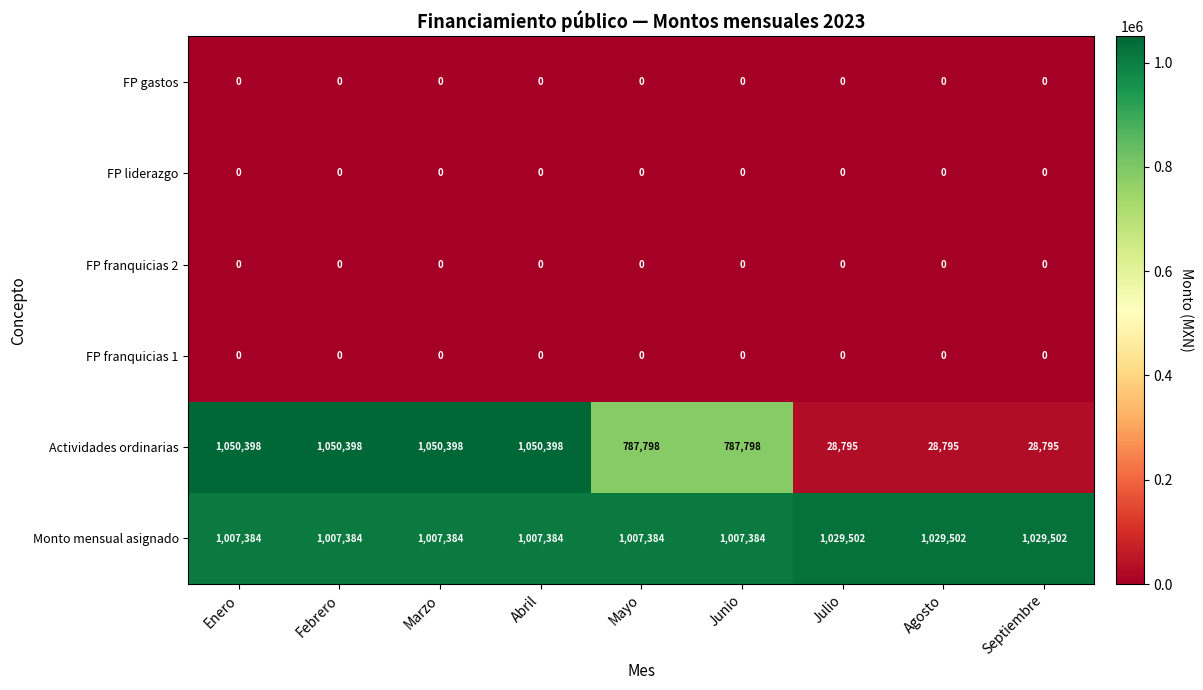

The value of FP franquicias 2 at Enero is 0. True or false?

True